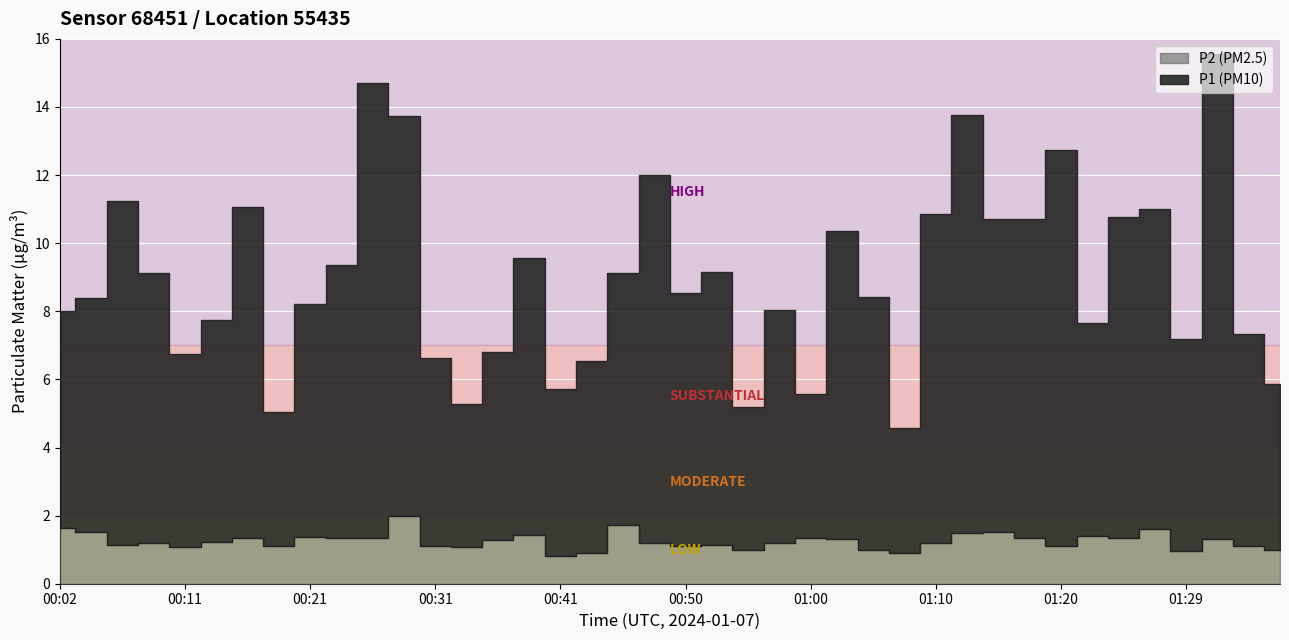

At 01:22, list the series in order from smallest to largest.

P2, P1